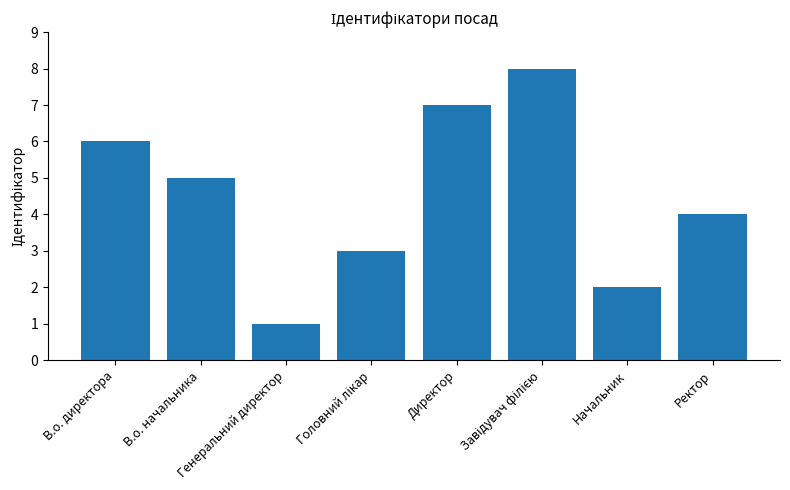

What is the value of the 7th bar from the left?

2